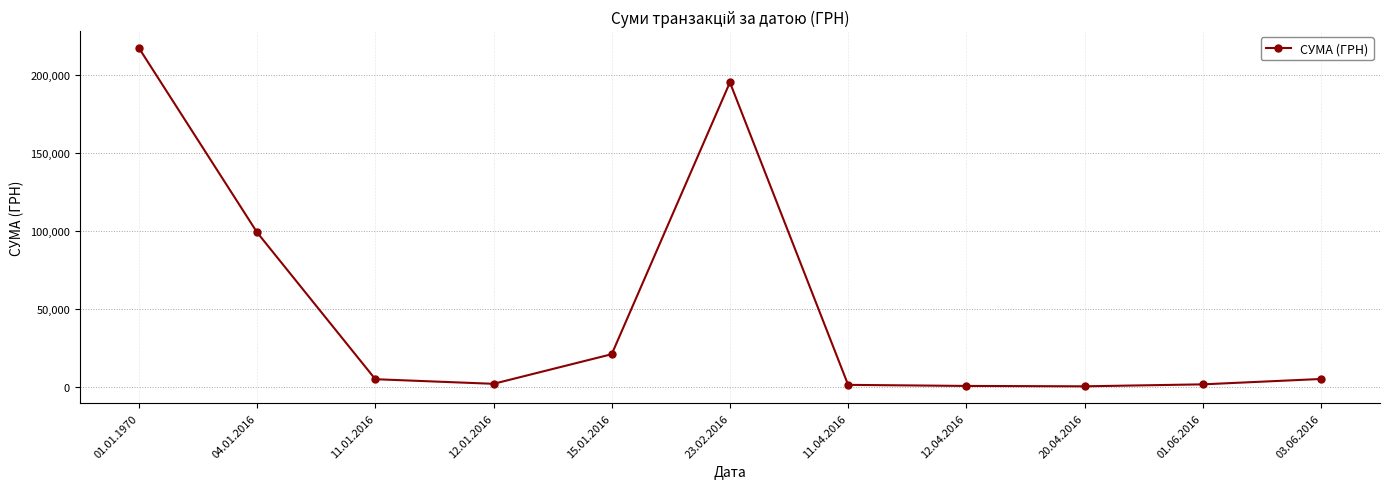

What is the label of the 4th point from the right?

12.04.2016